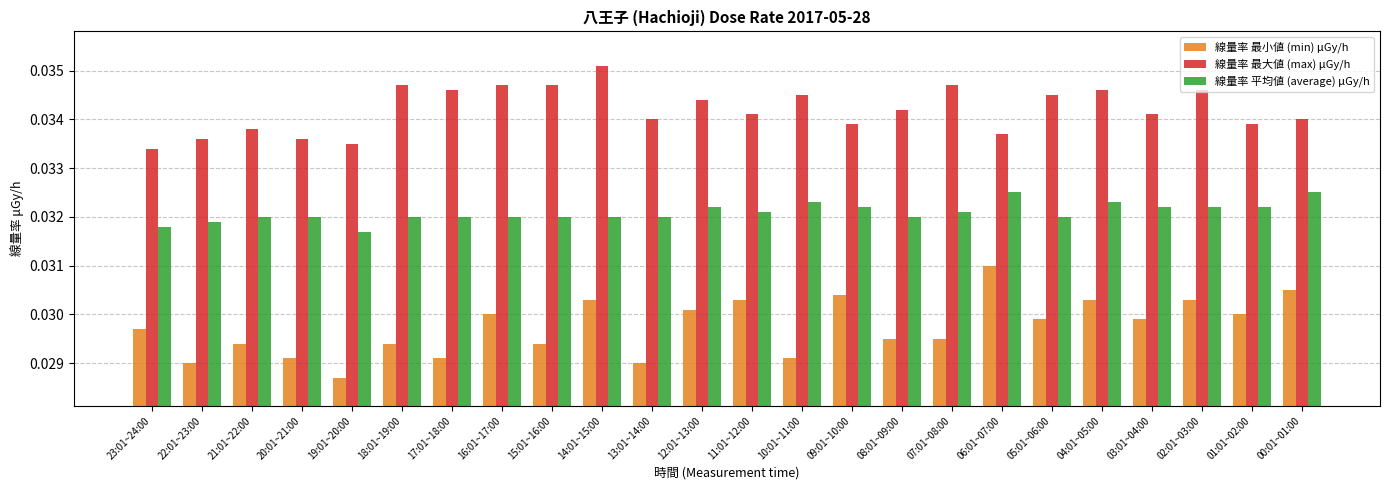

Between 19:01~20:00 and 03:01~04:00, which series saw the biggest shift?

線量率 最小値 (min) μGy/h